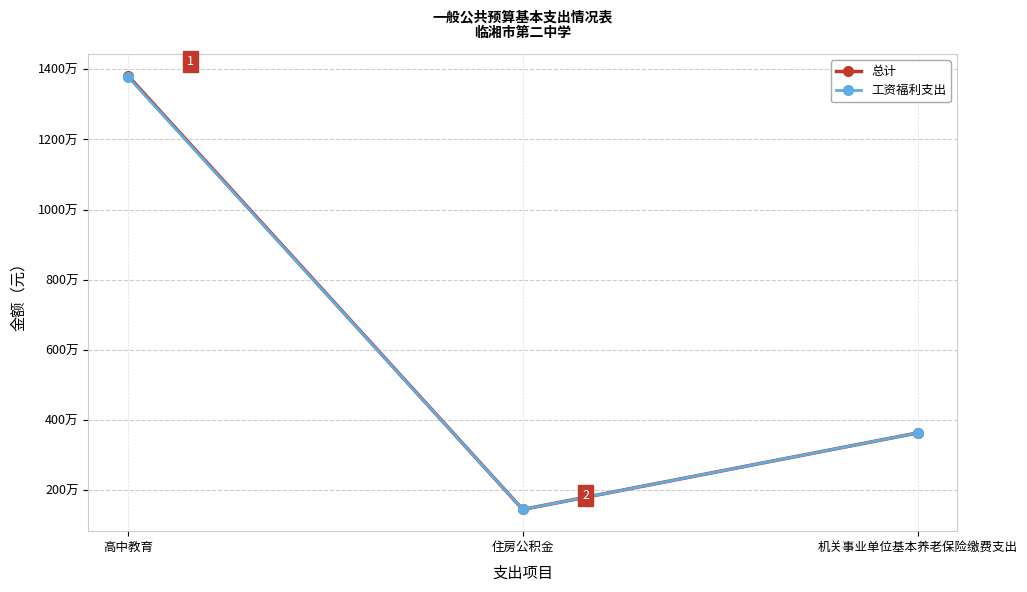

What is the difference between the 总计 values at 高中教育 and 住房公积金?

12364631.2